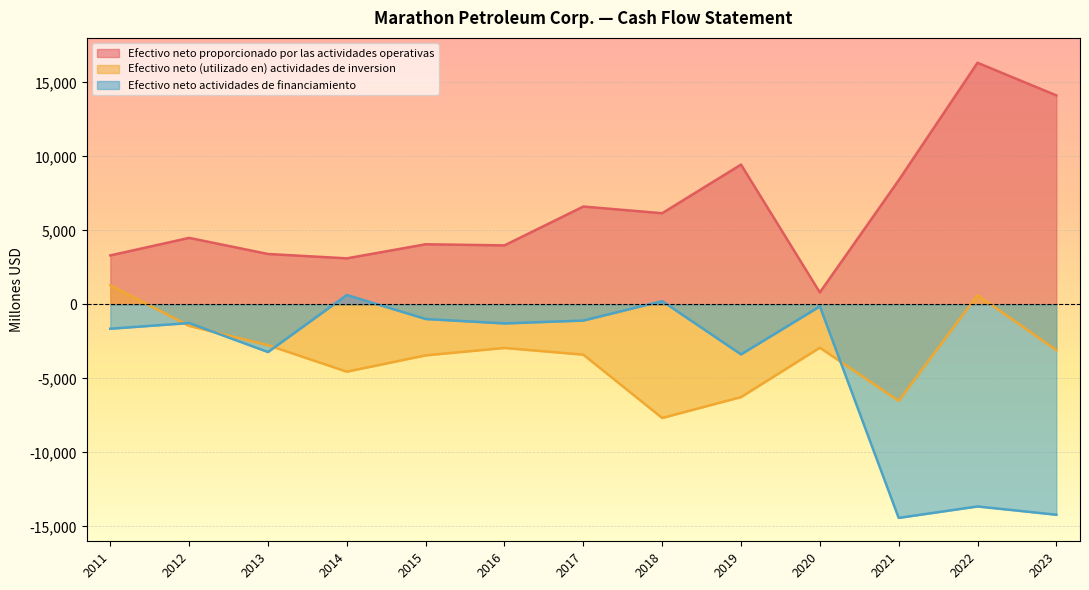

Rank the series at 2011 from lowest to highest value.

Efectivo neto actividades de financiamiento, Efectivo neto (utilizado en) actividades de inversion, Efectivo neto proporcionado por las actividades operativas